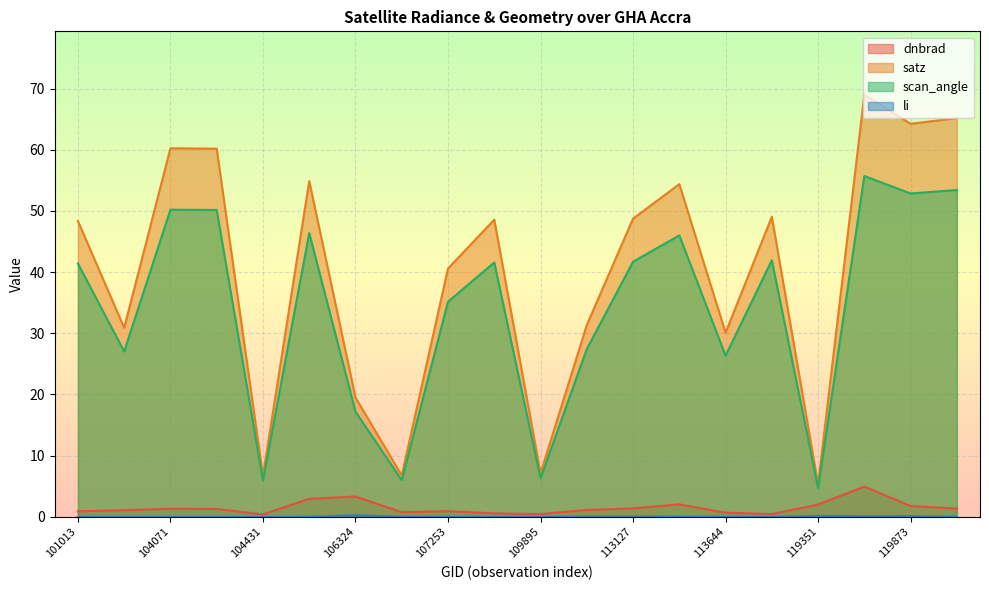

Rank the series at 104431 from highest to lowest value.

satz, scan_angle, dnbrad, li